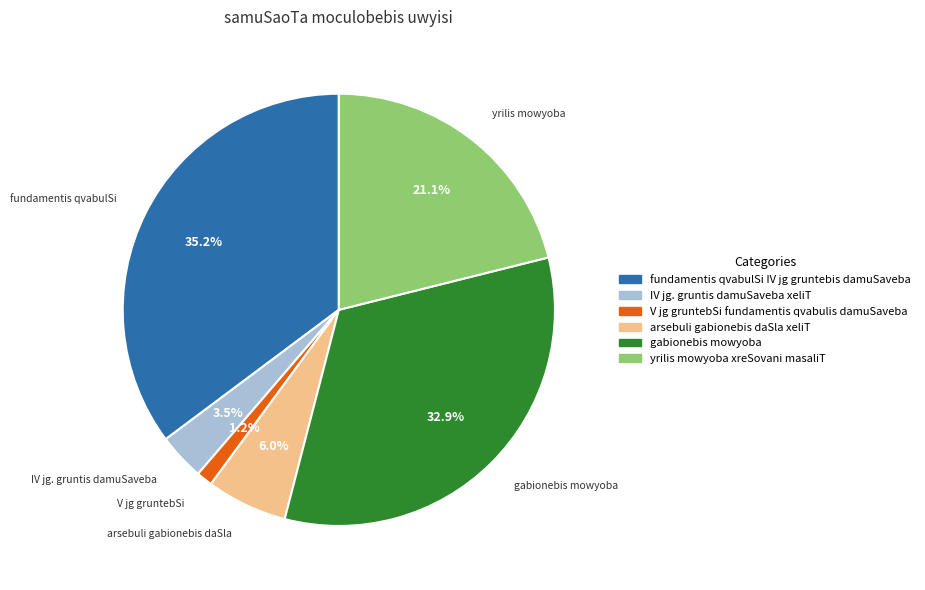

What is the ratio of the value at gabionebis mowyoba to the value at fundamentis qvabulSi IV jg gruntebis damuSaveba?

0.9